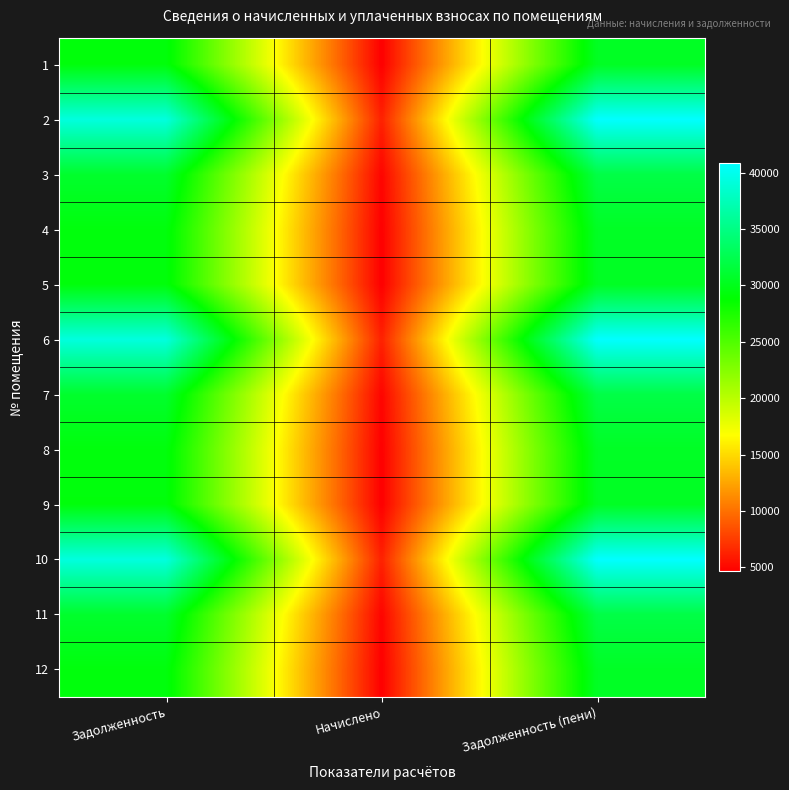

Count the number of data series in this chart.

12